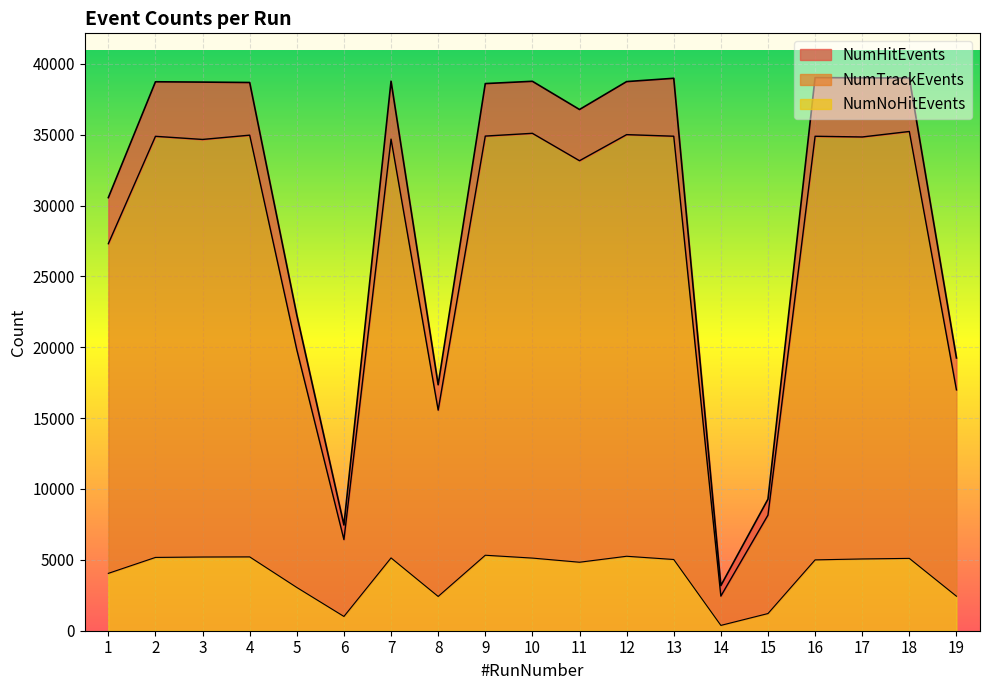

Reading left to right, what are all the values shown in this chart?

NumHitEvents: 30560	38732	38710	38681	22273	7460	38773	17355	38605	38766	36776	38745	38979	3185	9285	39028	39011	38998	19246
NumTrackEvents: 27308	34884	34663	34965	19822	6431	34686	15564	34901	35095	33162	35003	34891	2443	8160	34888	34838	35225	16994
NumNoHitEvents: 4048	5172	5201	5210	3052	1008	5138	2419	5326	5125	4833	5254	5026	376	1212	4999	5064	5104	2436